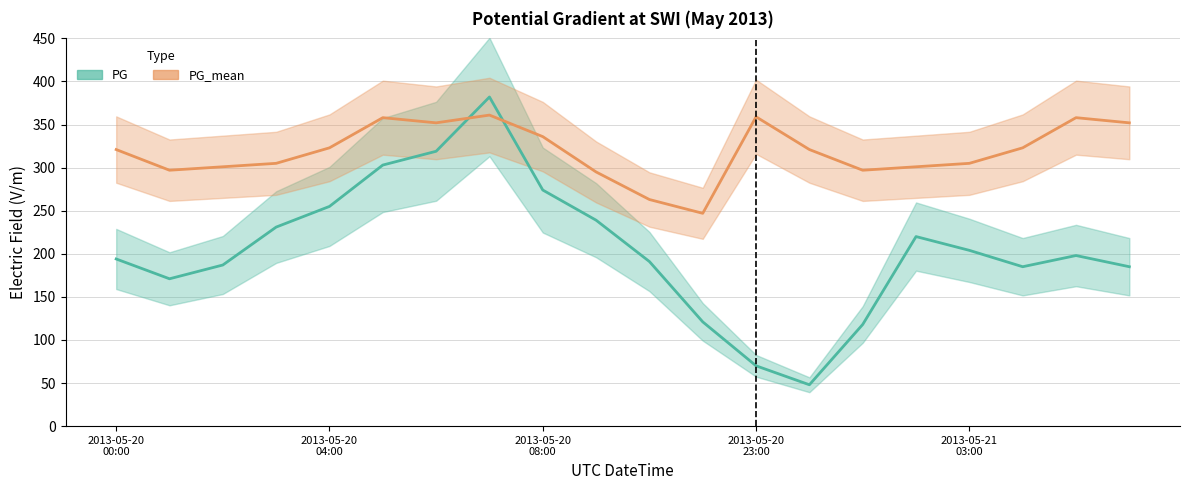

Does the chart have visible grid lines?

Yes